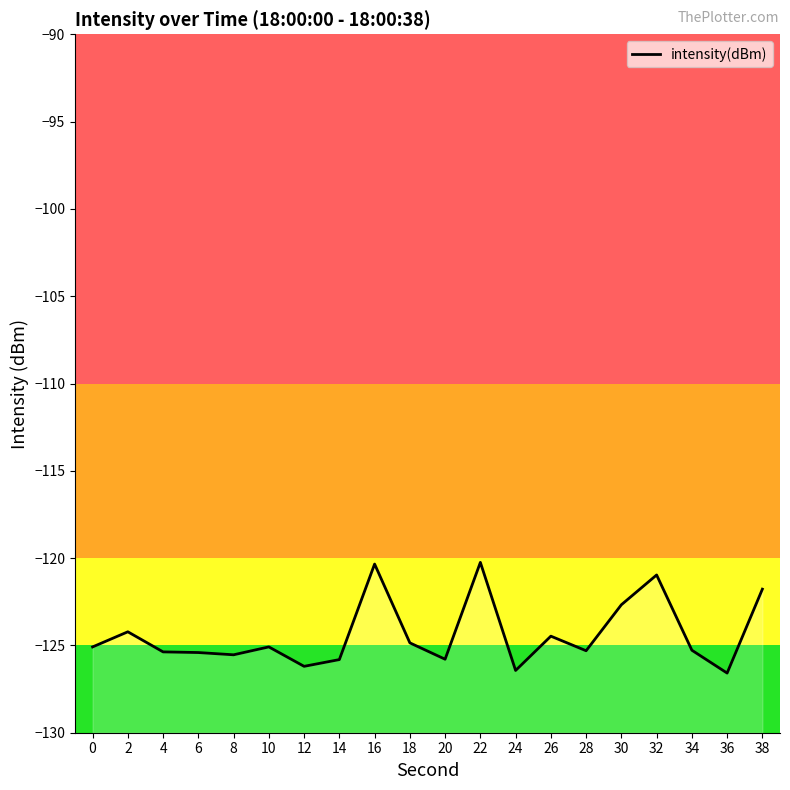

At which category does the chart reach its minimum across all series?

36